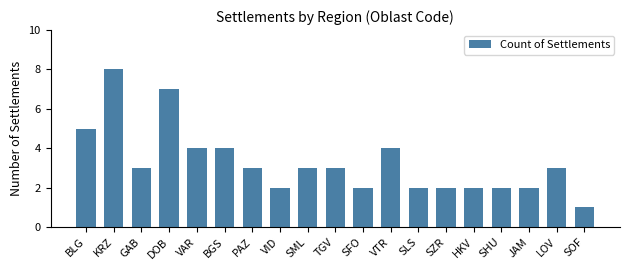

Where does the data first go above 3?

BLG